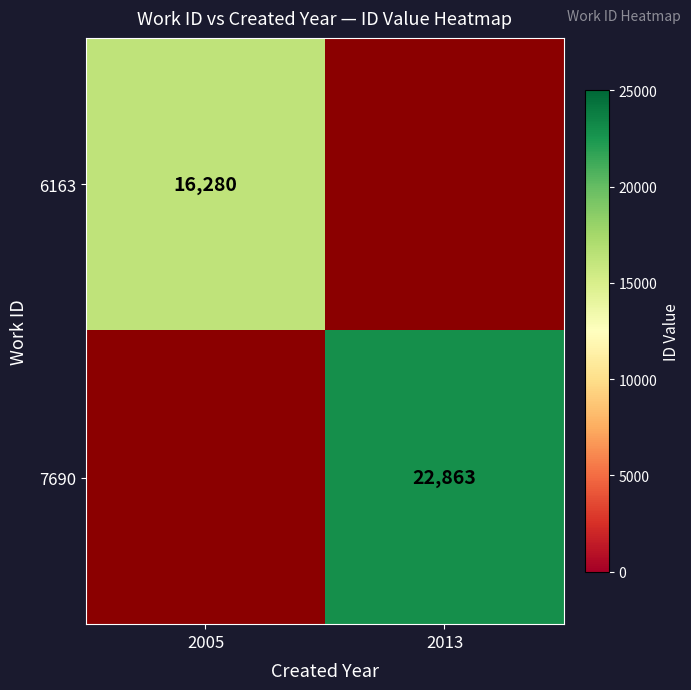

How many series are shown in this chart?

2